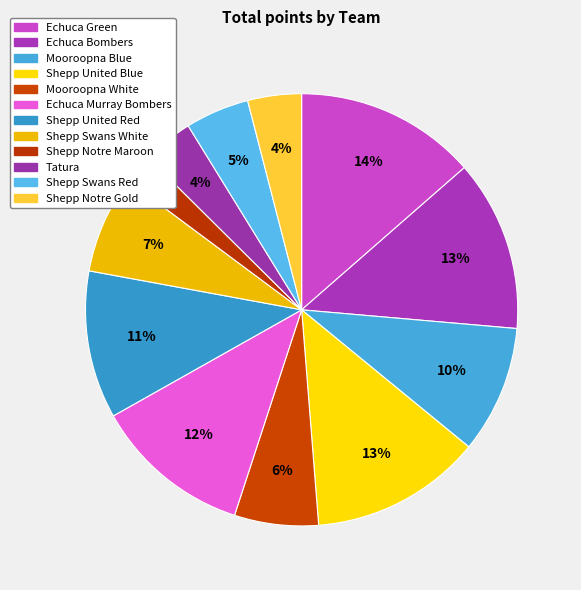

How many slices are in this pie chart?

12